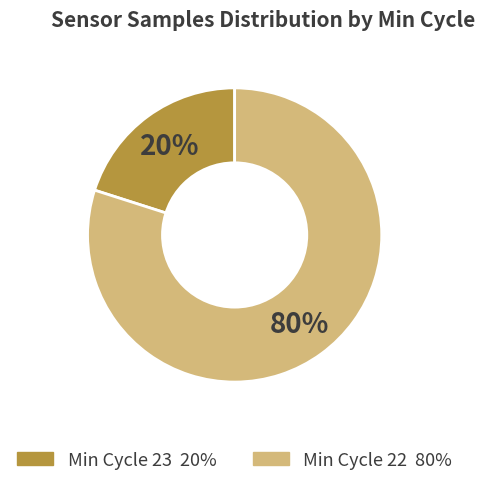

Does any single category account for the majority?

Yes